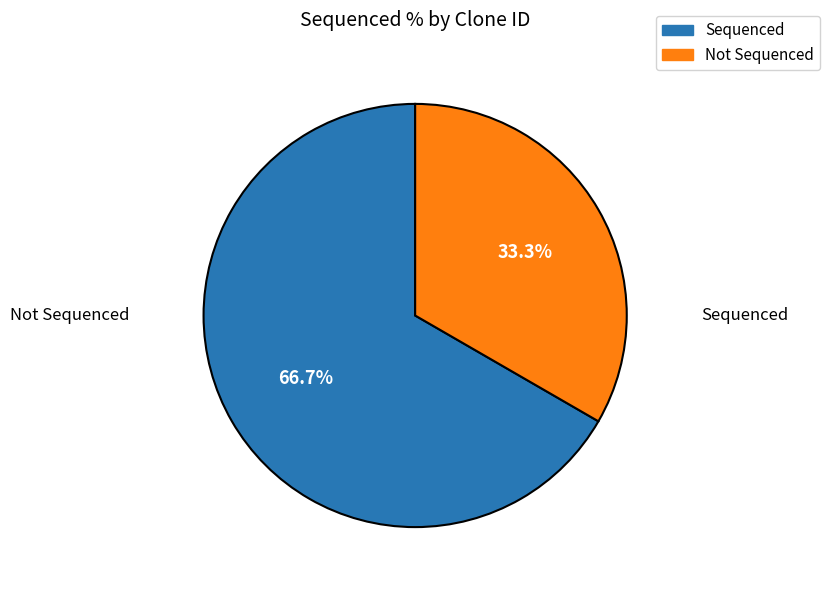

Is there a majority slice in this chart?

Yes